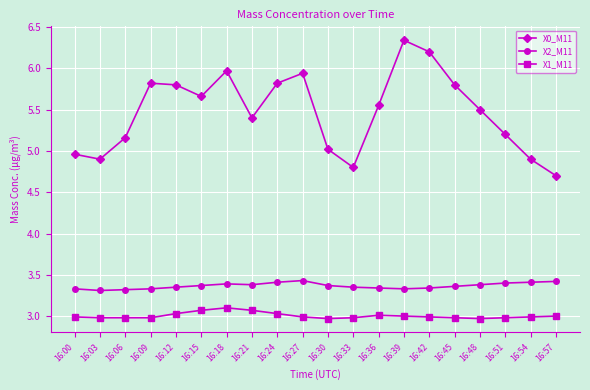

What is the sum of the X1_M11 values at 16:03 and 16:36?

6.0